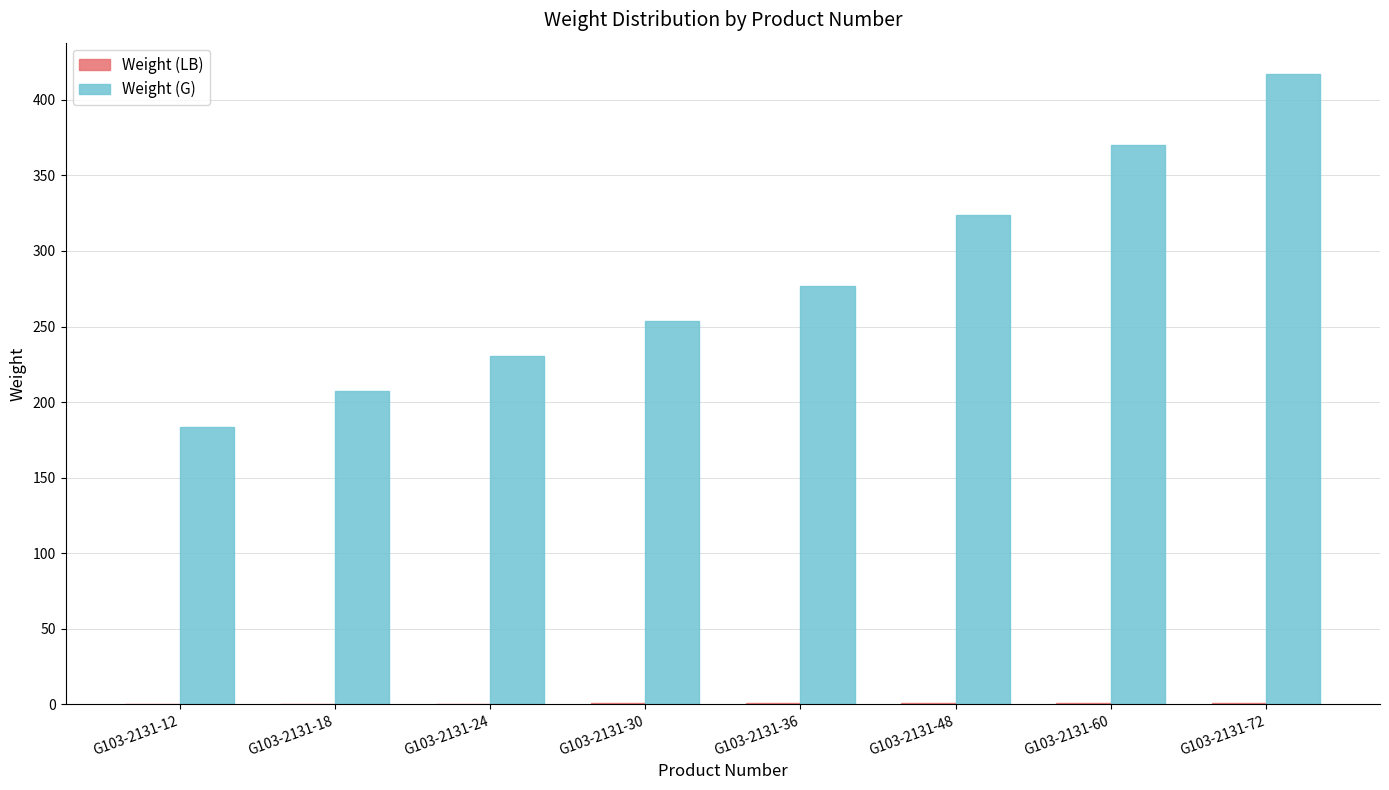

Which series has the largest range (max minus min)?

Weight (G)